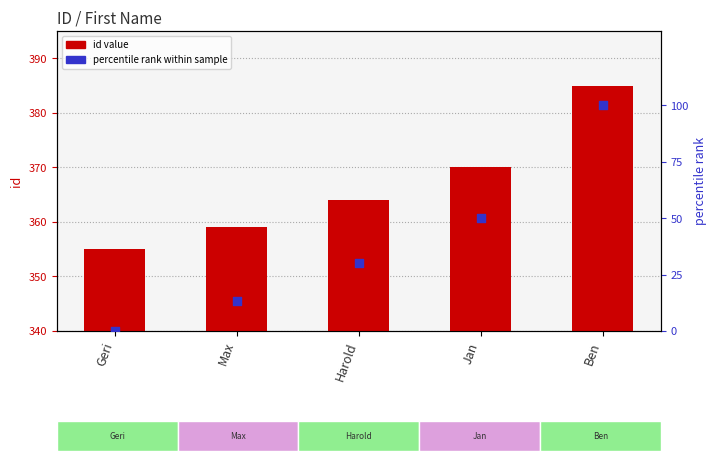

At which category is the sum across all series the highest?

Ben